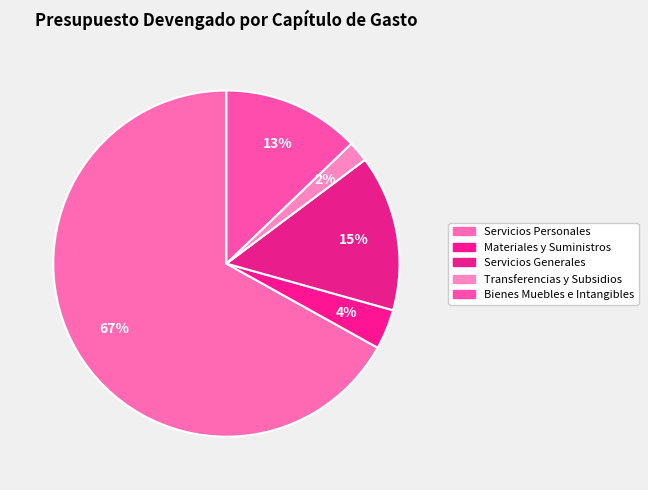

Is Materiales y Suministros the majority of the pie?

No